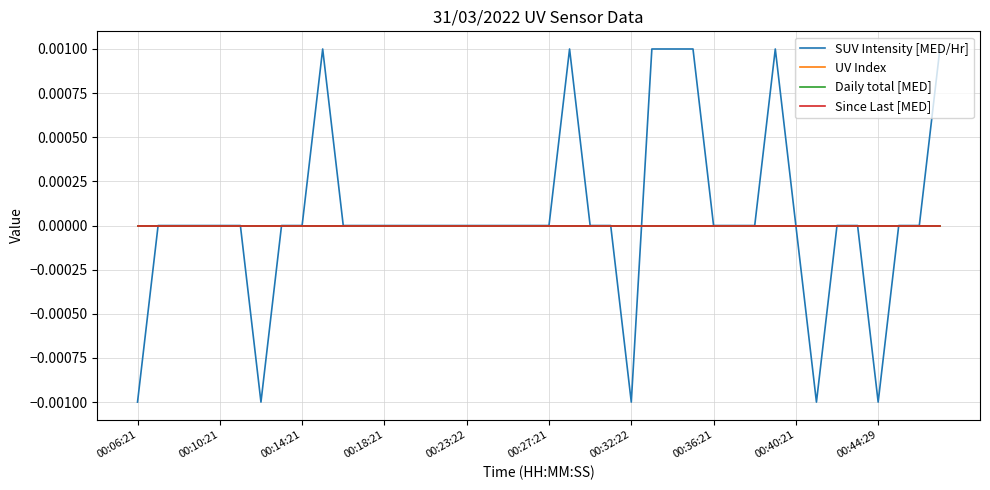

Does the chart display data point markers on the line(s)?

No